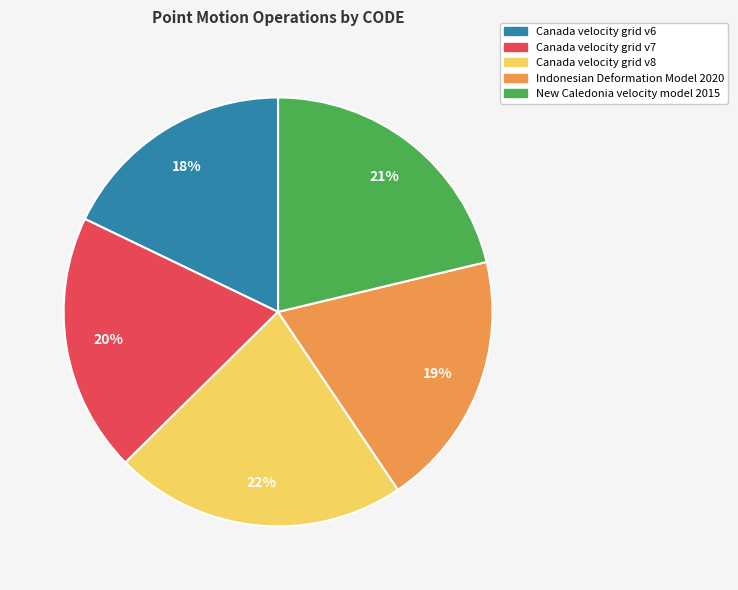

To the nearest percent, what is the combined percentage of Canada velocity grid v7 and Indonesian Deformation Model 2020?

39%